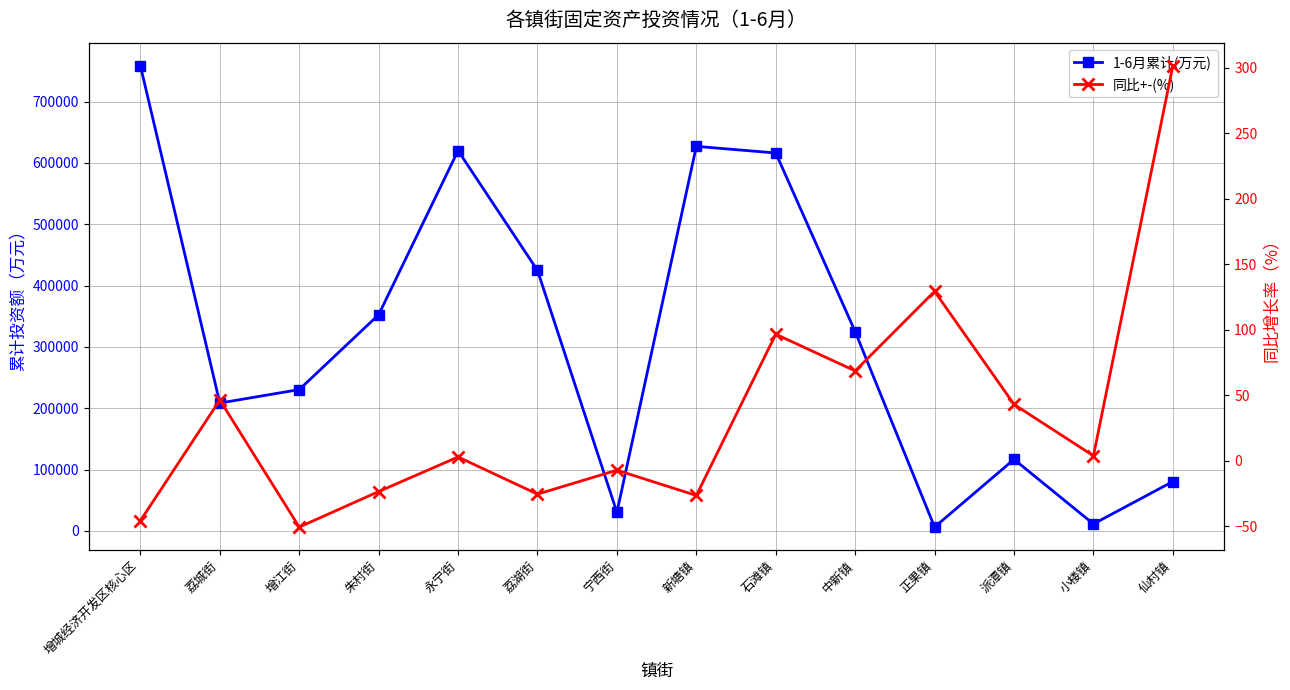

At which label does 1-6月累计(万元) reach its minimum?

正果镇